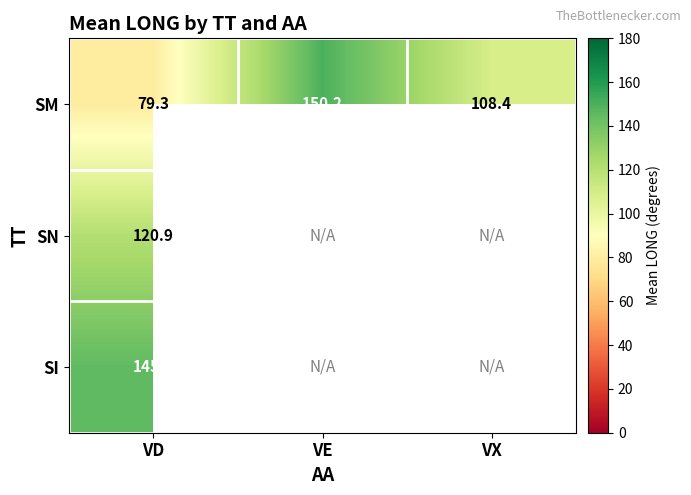

Between VE and VX, which is larger?

VE